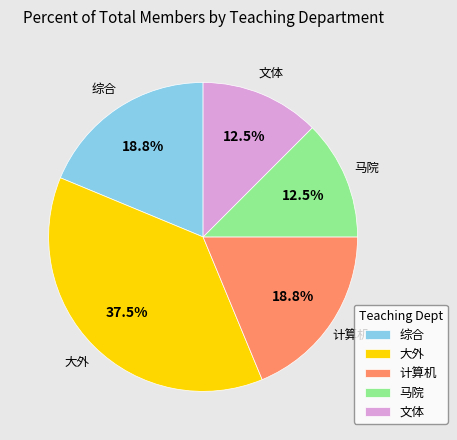

Which has a higher value, 计算机 or 马院?

计算机